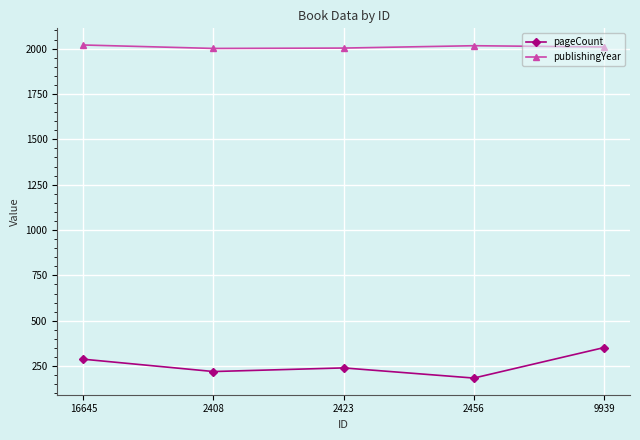

How many interior local valleys does the pageCount series have?

2